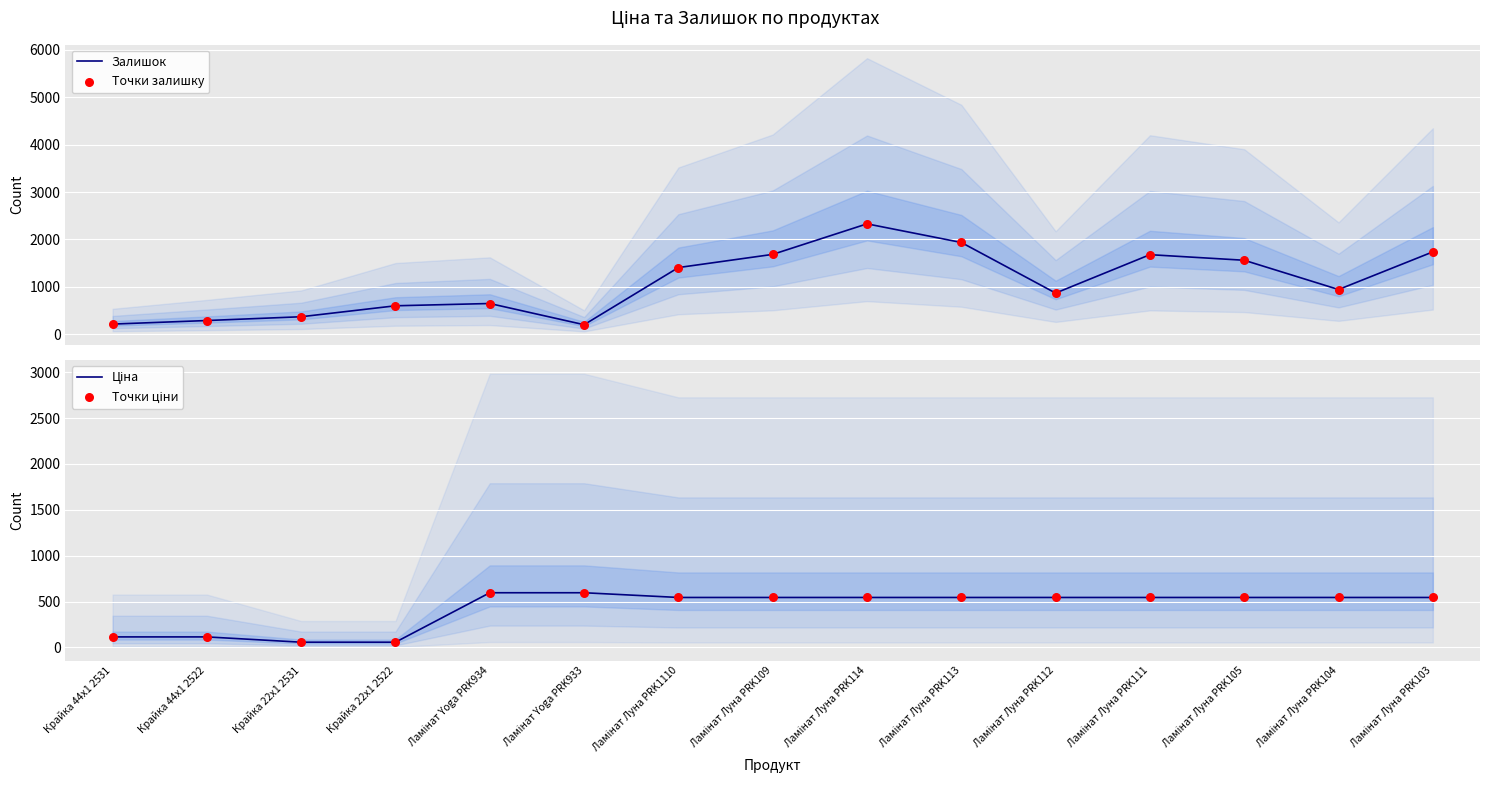

Is the value of Точки залишку at Ламінат Луна PRK103 greater than the value of Залишок at Ламінат Yoga PRK933?

Yes